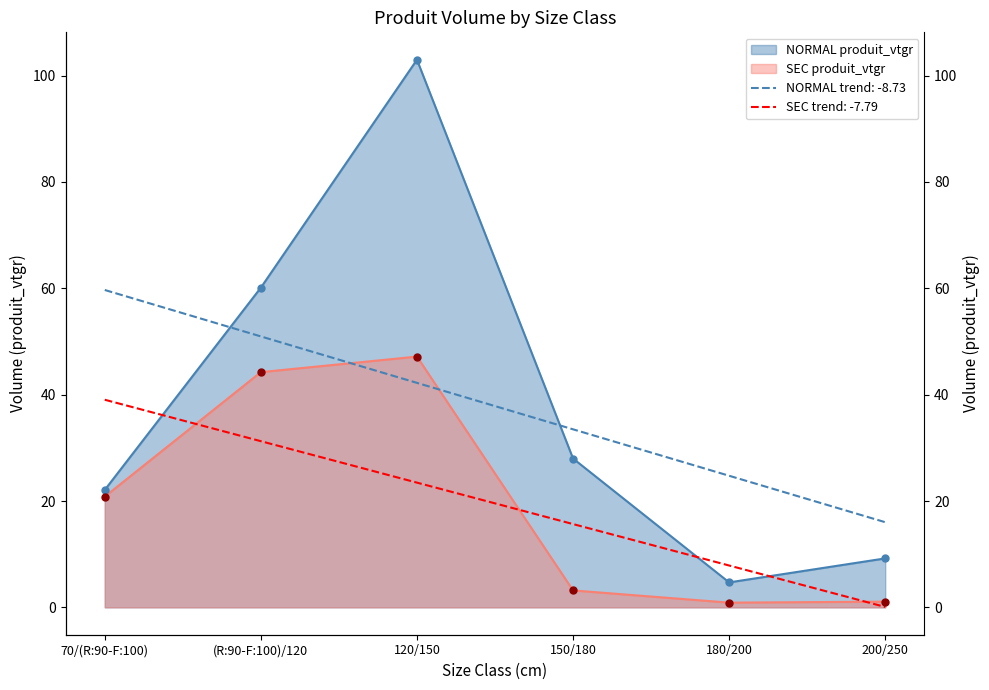

At how many categories does at least one series exceed 64?

1